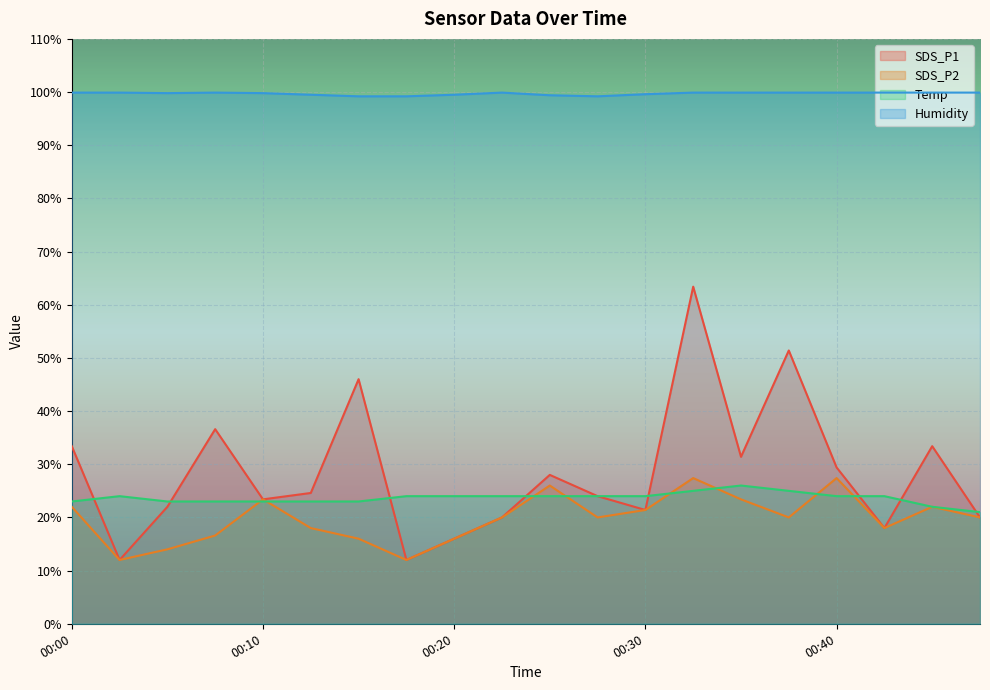

True or false: Temp and Humidity intersect in this chart.

False